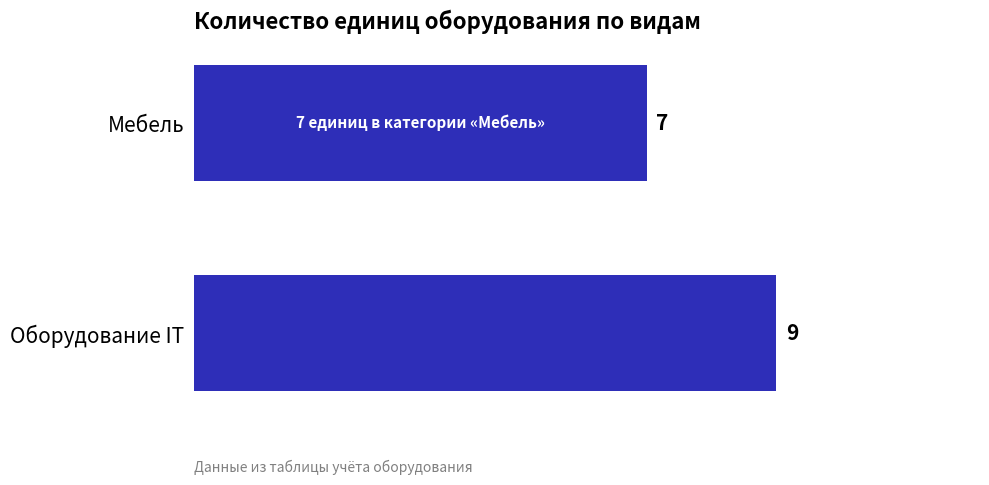

Read the value at Оборудование IT.

9